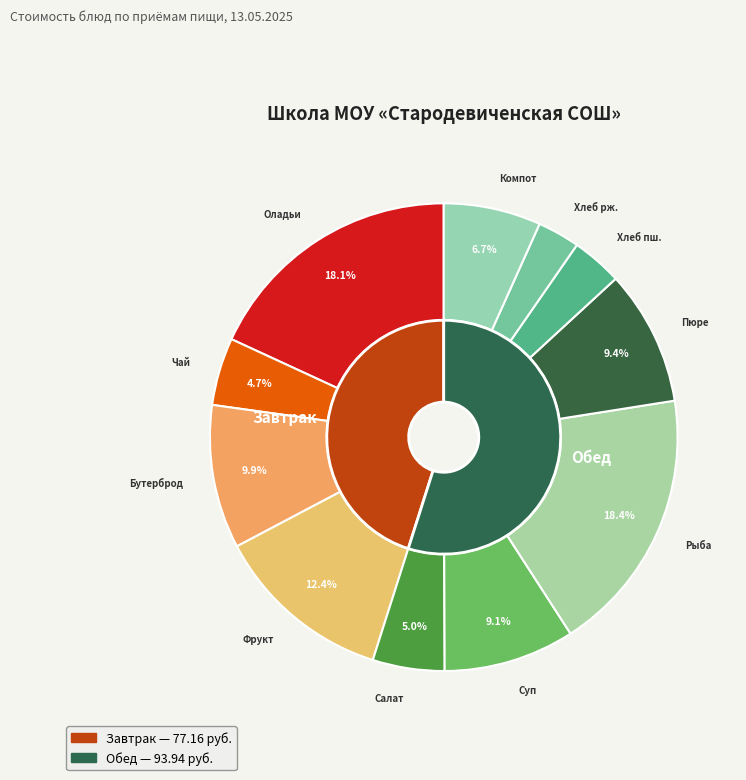

What is the change in value from Фрукт to Компот?

-9.7